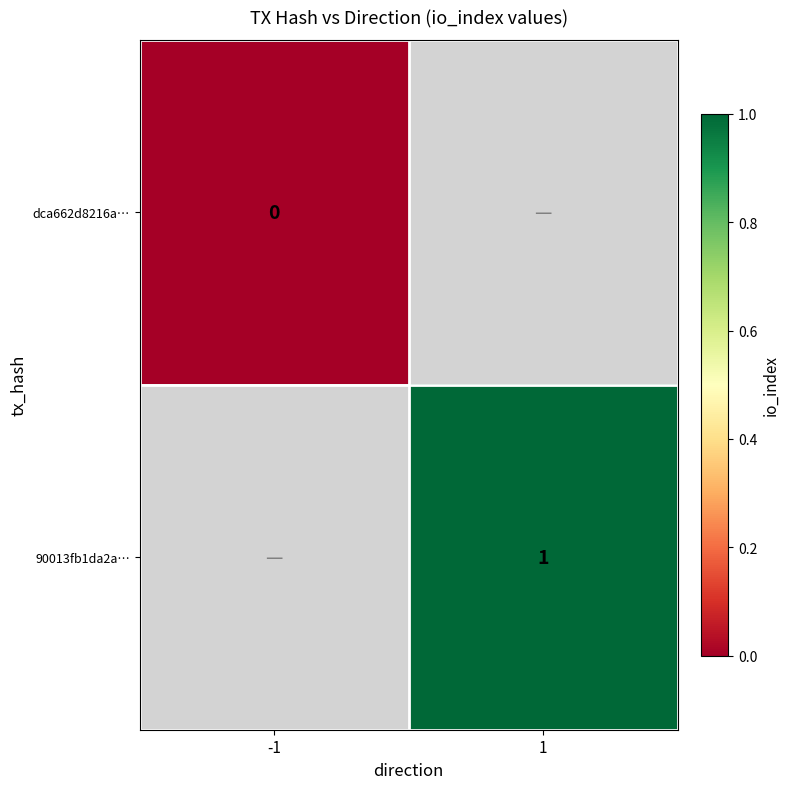

Count the number of data series in this chart.

2